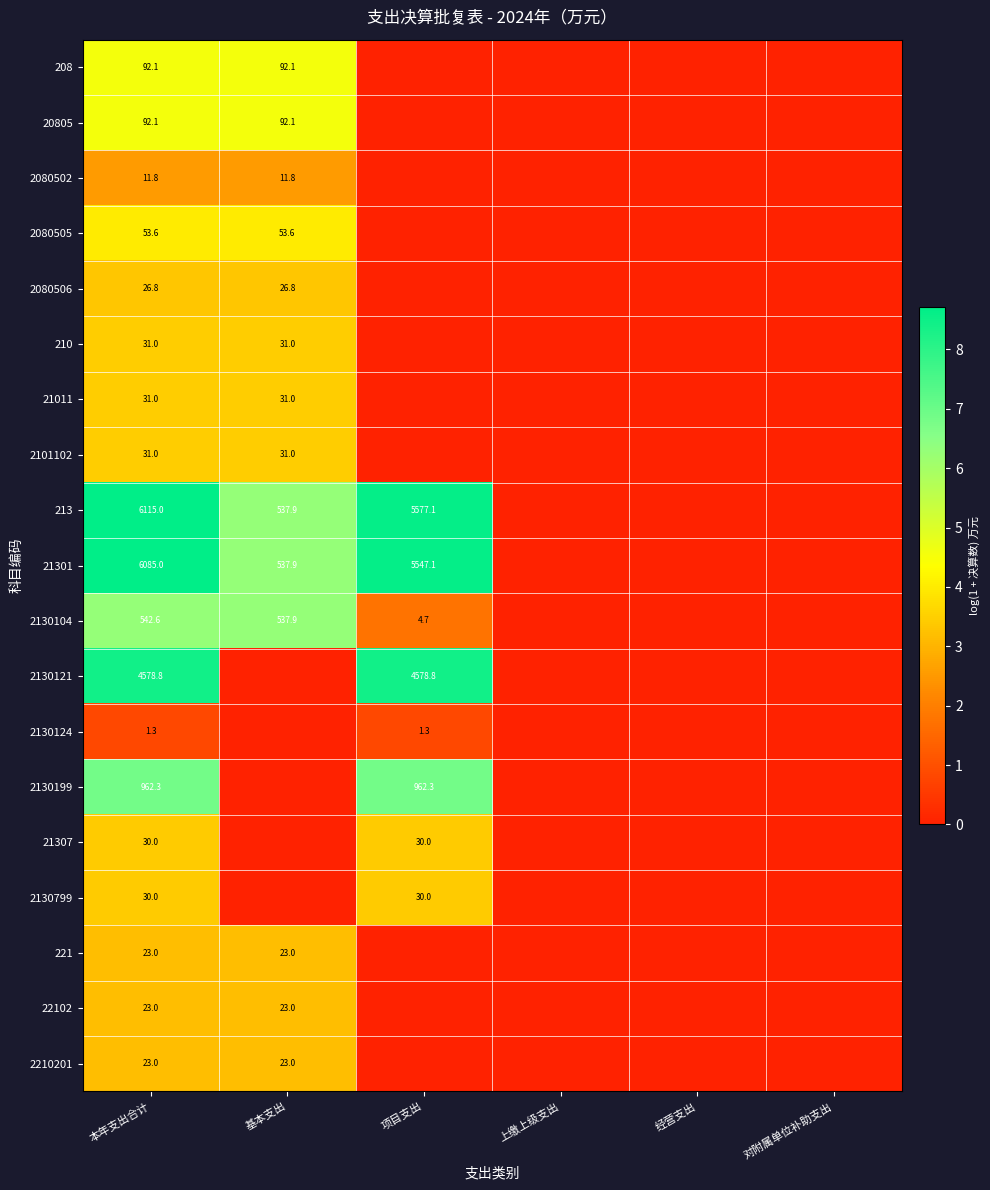

Is it true that 2101102 equals 5.1 at 基本支出?

False